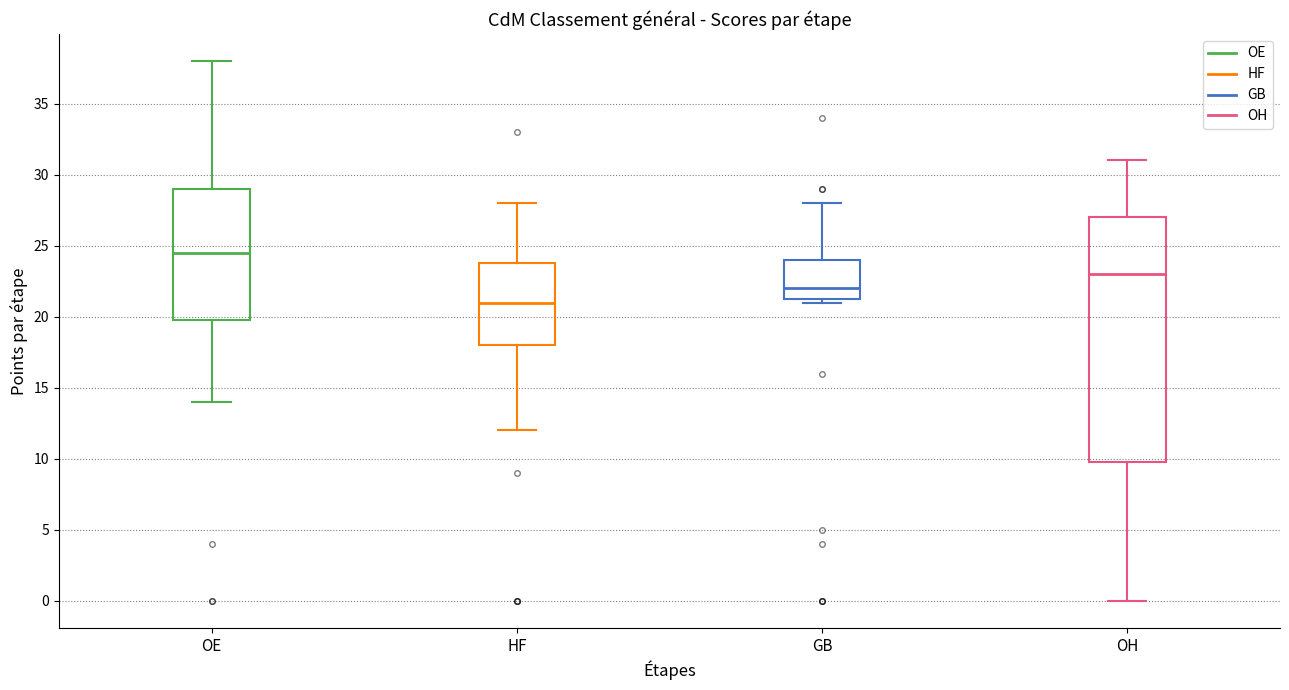

Which box has the highest median line?

OE